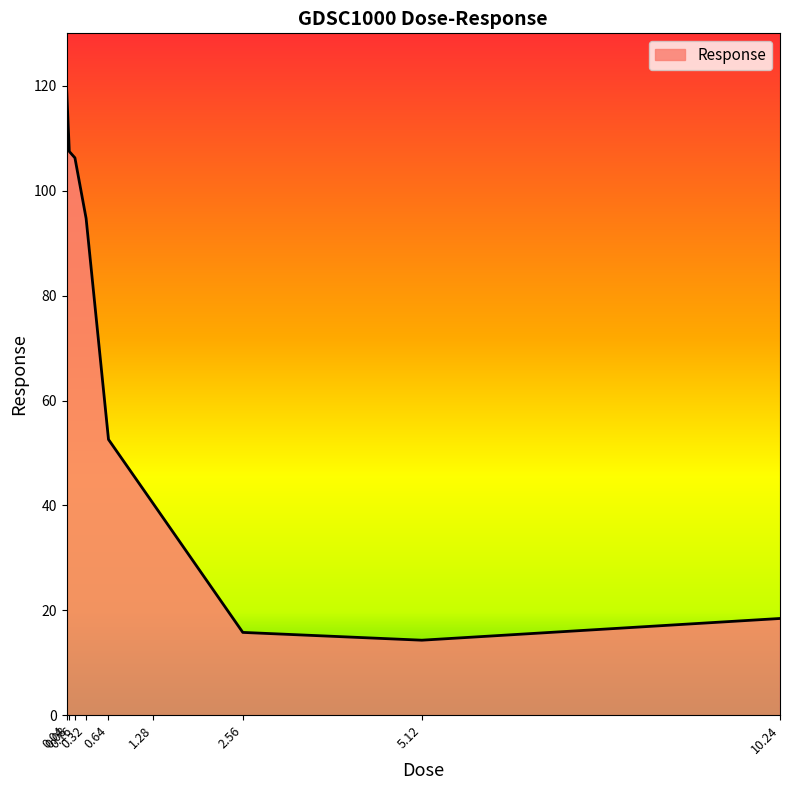

At which category does the chart reach its peak across all series?

0.04